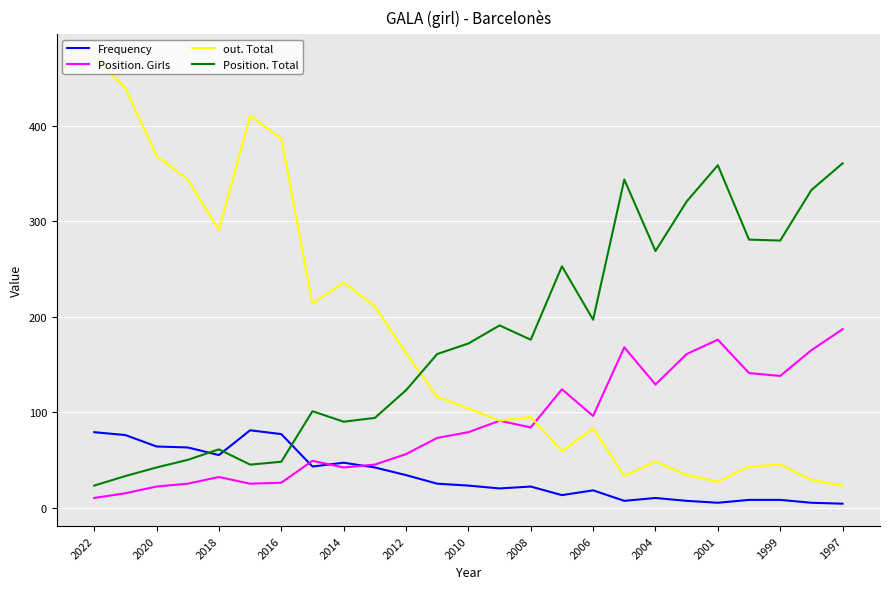

Which series has the widest spread of values?

out. Total